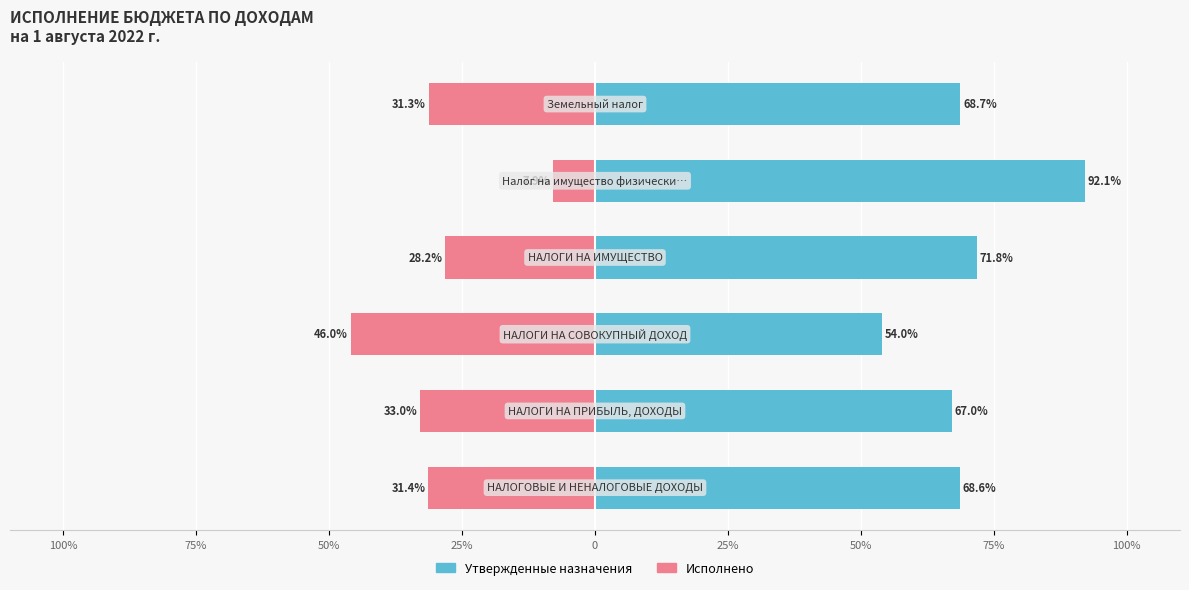

What is the difference between the highest and lowest values at 0?

100.0